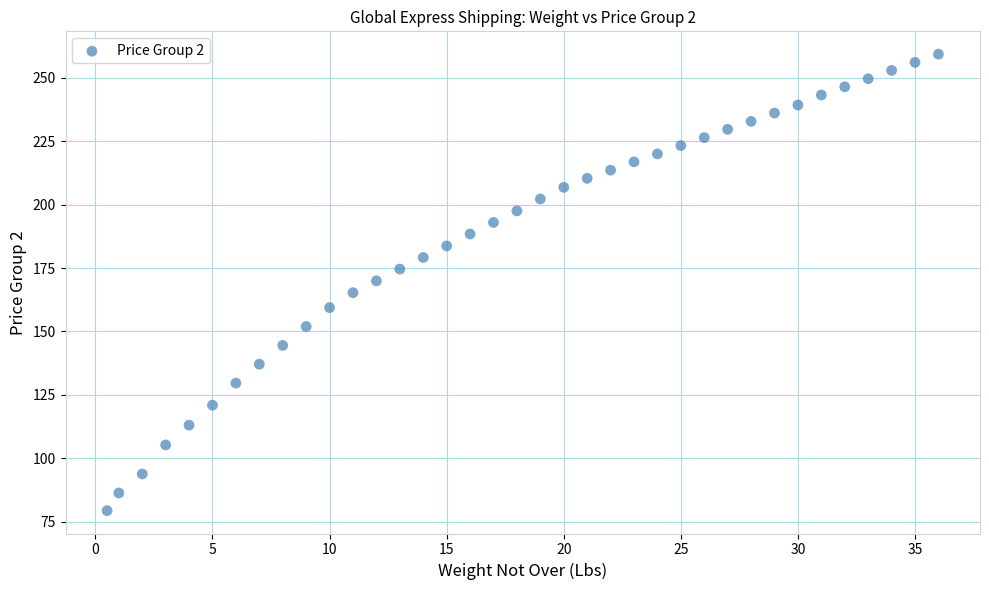

What is the range of Y values (max minus min)?

180.0